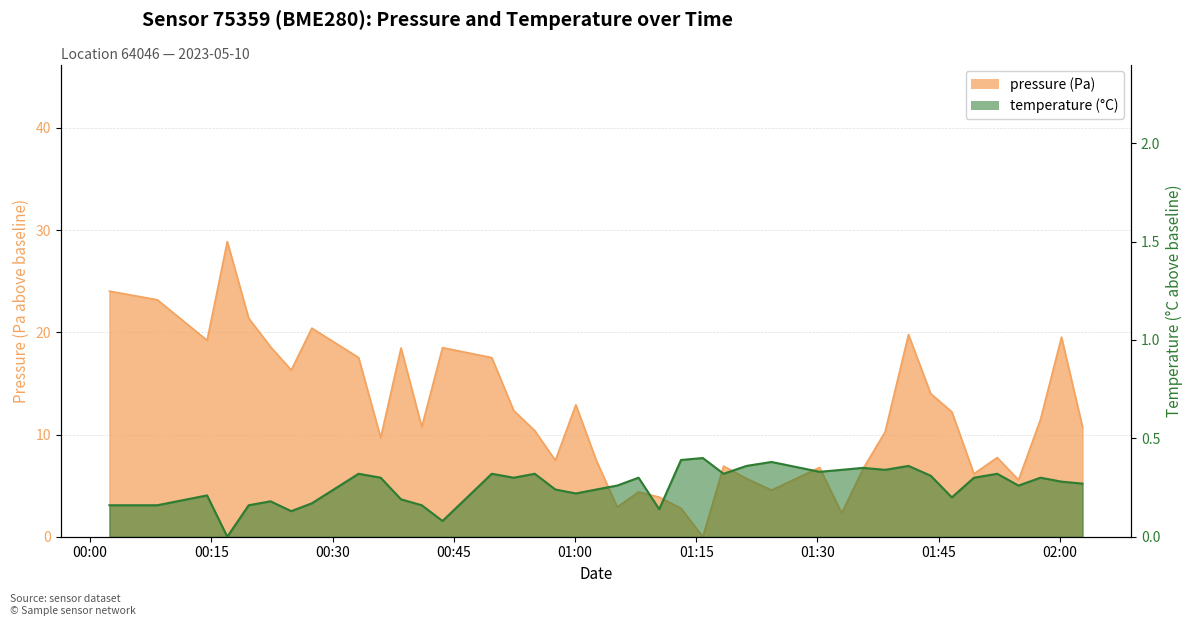

Reading left to right, extract all data points from this chart.

pressure: 2023-05-10T00:02:23=24.0	2023-05-10T00:08:18=23.2	2023-05-10T00:14:28=19.2	2023-05-10T00:16:58=28.9	2023-05-10T00:19:37=21.4	2023-05-10T00:22:19=18.6	2023-05-10T00:24:53=16.3	2023-05-10T00:27:26=20.4	2023-05-10T00:33:13=17.5	2023-05-10T00:35:57=9.7	2023-05-10T00:38:28=18.5	2023-05-10T00:41:02=10.8	2023-05-10T00:43:36=18.5	2023-05-10T00:49:42=17.5	2023-05-10T00:52:25=12.3	2023-05-10T00:55:01=10.4	2023-05-10T00:57:34=7.5	2023-05-10T01:00:06=12.9	2023-05-10T01:02:38=7.5	2023-05-10T01:05:13=2.9	2023-05-10T01:07:52=4.4	2023-05-10T01:10:25=3.9	2023-05-10T01:13:07=2.8	2023-05-10T01:15:49=0.0	2023-05-10T01:18:23=6.9	2023-05-10T01:21:14=5.7	2023-05-10T01:24:19=4.6	2023-05-10T01:30:16=6.8	2023-05-10T01:33:00=2.3	2023-05-10T01:35:39=6.7	2023-05-10T01:38:22=10.2	2023-05-10T01:41:16=19.8	2023-05-10T01:44:01=14.0	2023-05-10T01:46:38=12.2	2023-05-10T01:49:22=6.2	2023-05-10T01:52:15=7.8	2023-05-10T01:54:53=5.6	2023-05-10T01:57:36=11.5	2023-05-10T02:00:12=19.5	2023-05-10T02:02:48=10.8
temperature: 2023-05-10T00:02:23=0.2	2023-05-10T00:08:18=0.2	2023-05-10T00:14:28=0.2	2023-05-10T00:16:58=0.0	2023-05-10T00:19:37=0.2	2023-05-10T00:22:19=0.2	2023-05-10T00:24:53=0.1	2023-05-10T00:27:26=0.2	2023-05-10T00:33:13=0.3	2023-05-10T00:35:57=0.3	2023-05-10T00:38:28=0.2	2023-05-10T00:41:02=0.2	2023-05-10T00:43:36=0.1	2023-05-10T00:49:42=0.3	2023-05-10T00:52:25=0.3	2023-05-10T00:55:01=0.3	2023-05-10T00:57:34=0.2	2023-05-10T01:00:06=0.2	2023-05-10T01:02:38=0.2	2023-05-10T01:05:13=0.3	2023-05-10T01:07:52=0.3	2023-05-10T01:10:25=0.1	2023-05-10T01:13:07=0.4	2023-05-10T01:15:49=0.4	2023-05-10T01:18:23=0.3	2023-05-10T01:21:14=0.4	2023-05-10T01:24:19=0.4	2023-05-10T01:30:16=0.3	2023-05-10T01:33:00=0.3	2023-05-10T01:35:39=0.4	2023-05-10T01:38:22=0.3	2023-05-10T01:41:16=0.4	2023-05-10T01:44:01=0.3	2023-05-10T01:46:38=0.2	2023-05-10T01:49:22=0.3	2023-05-10T01:52:15=0.3	2023-05-10T01:54:53=0.3	2023-05-10T01:57:36=0.3	2023-05-10T02:00:12=0.3	2023-05-10T02:02:48=0.3